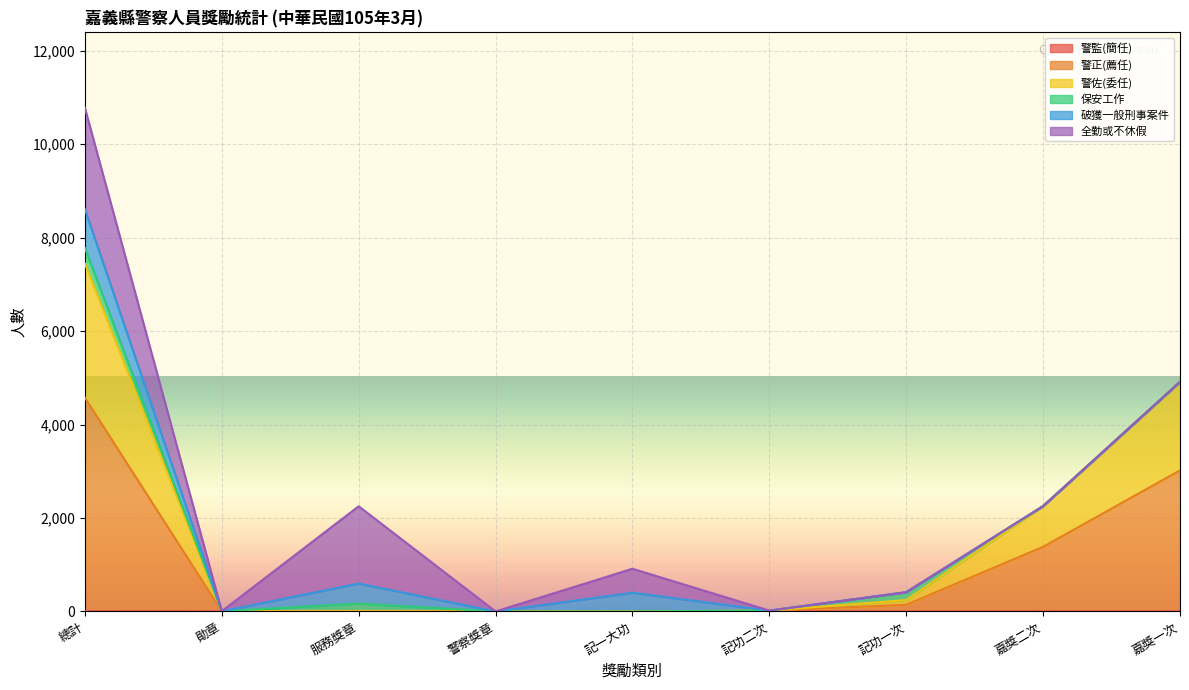

What position from the right is 嘉獎一次?

1